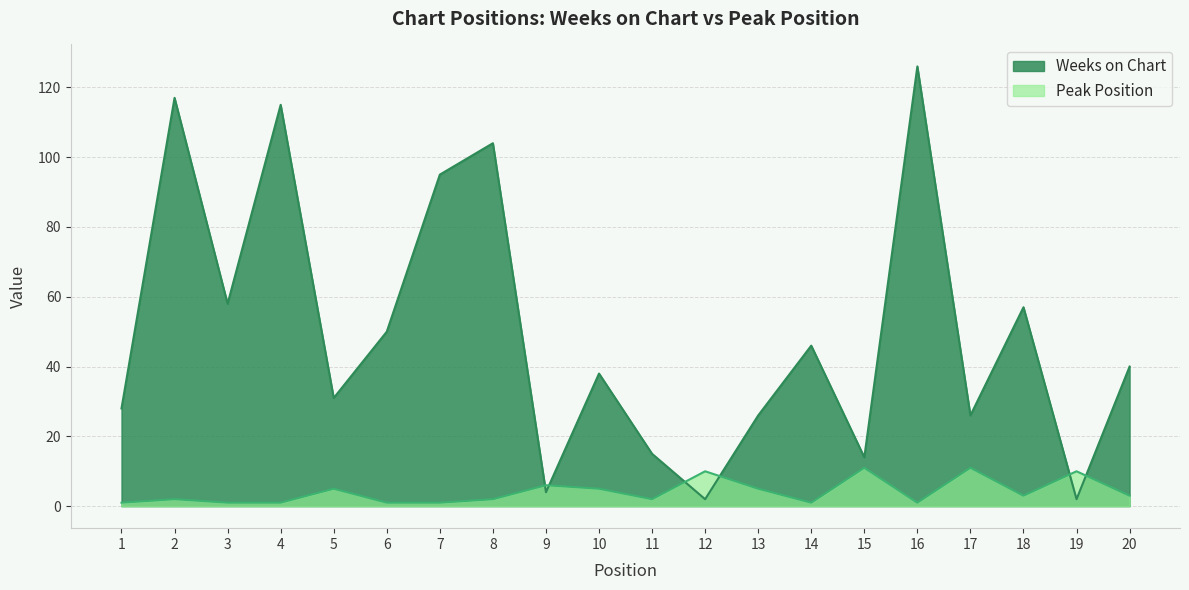

What is the spread (max minus min) of values at 16?

125